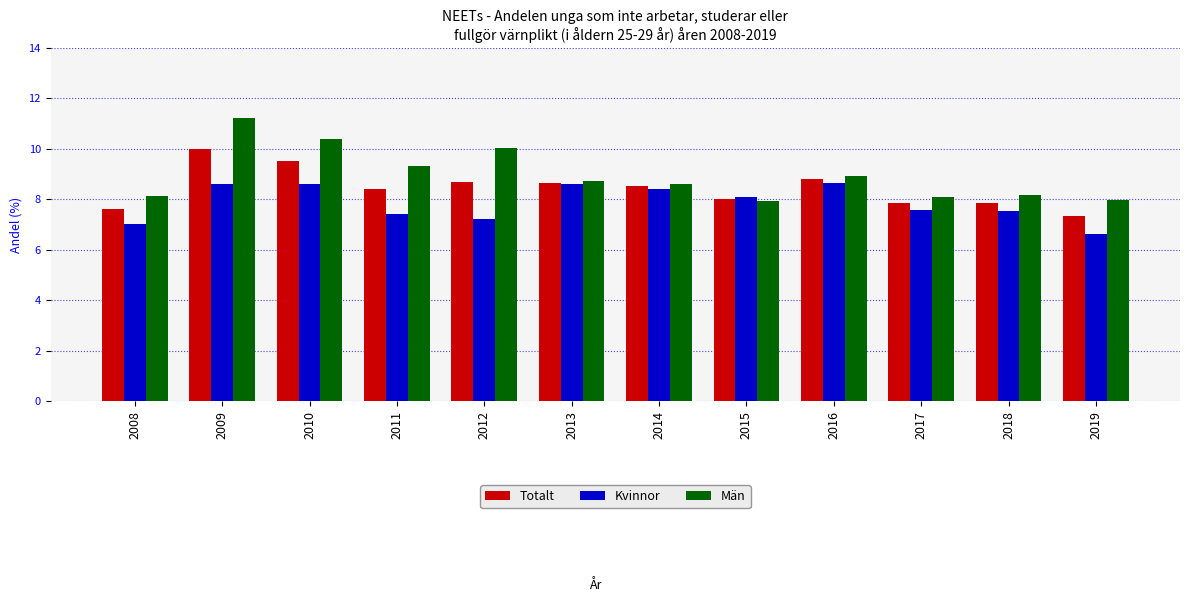

Is the value of Män at 2016 greater than the value of Totalt at 2014?

Yes